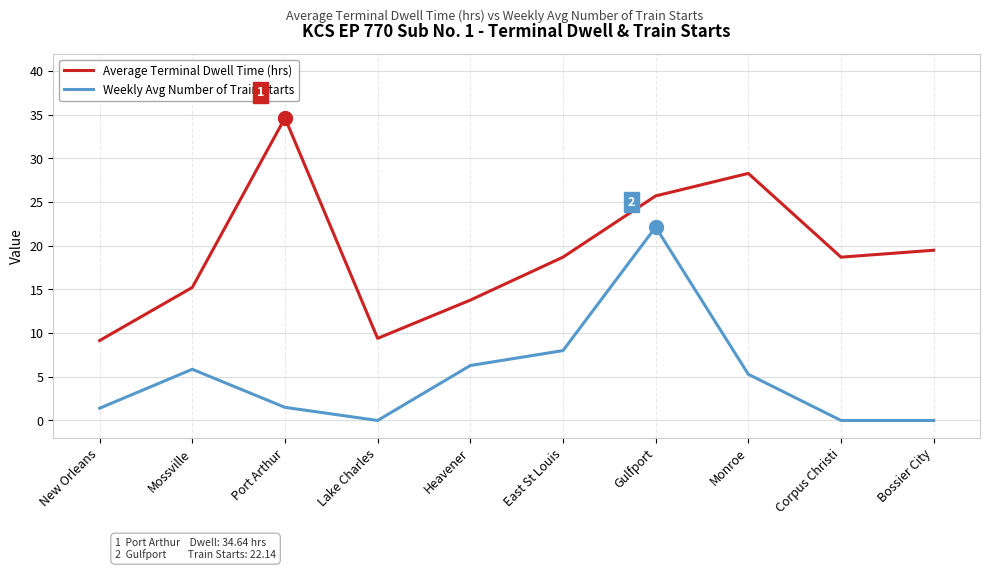

The Weekly Avg Number of Train Starts series shows 9.9 at Mossville. True or false?

False